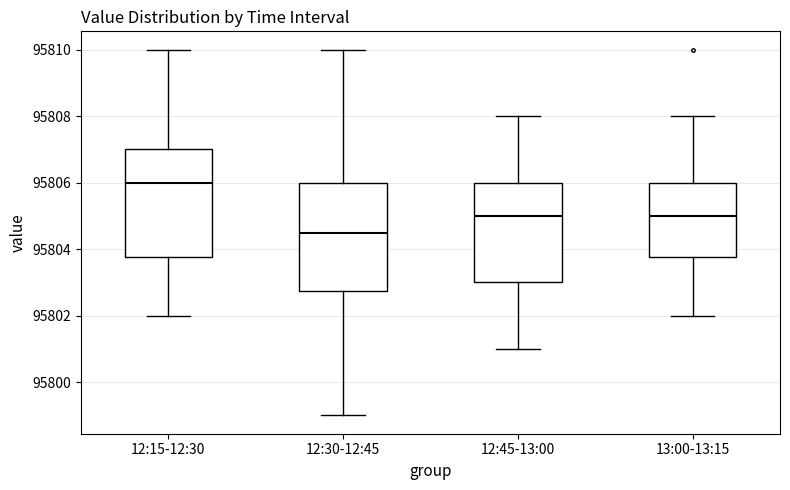

Reading left to right, transcribe this box plot: for each box, give where its median line is, the range the box spans, and where its two whiskers end, as read against the y-axis. The values are not printed on the chart, so give them approximately, as read against the axis.

12:15-12:30: median 95806.0, box 95803.8 to 95807.0, whiskers 95802.0 to 95810.0
12:30-12:45: median 95804.6, box 95802.8 to 95806.0, whiskers 95799.0 to 95810.0
12:45-13:00: median 95805.0, box 95803.0 to 95806.0, whiskers 95801.0 to 95808.0
13:00-13:15: median 95805.0, box 95803.8 to 95806.0, whiskers 95802.0 to 95808.0